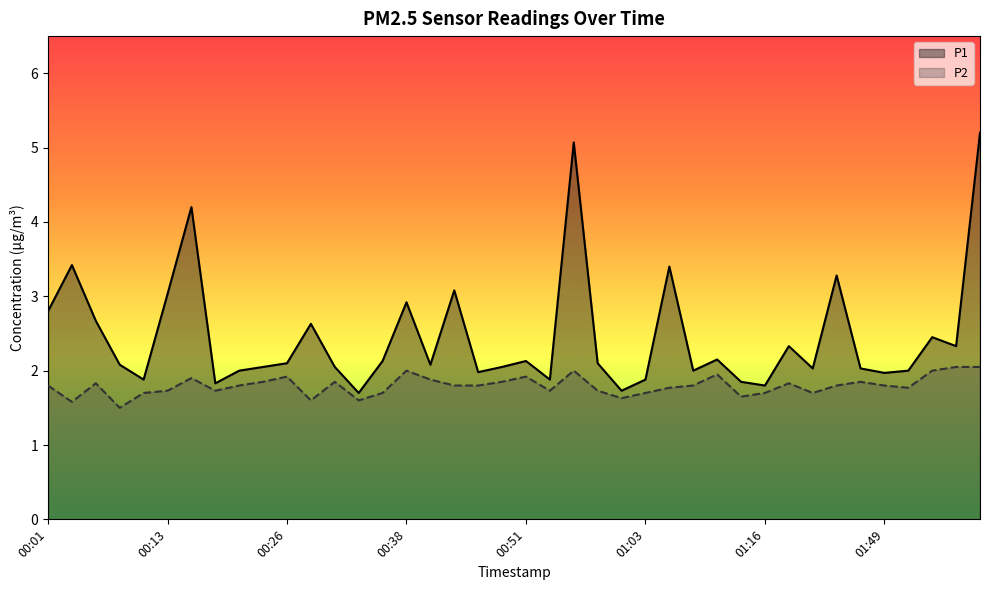

Which series has the widest spread of values?

P1